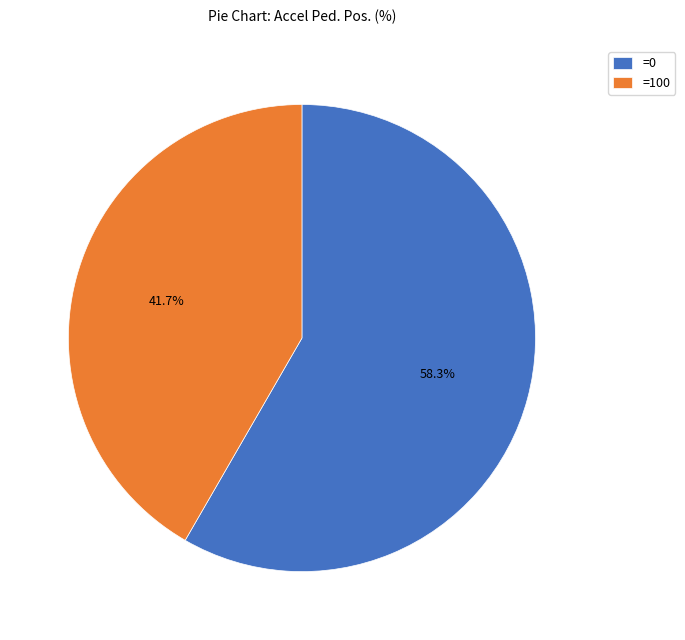

What percentage do =0 and =100 together represent?

100.0%